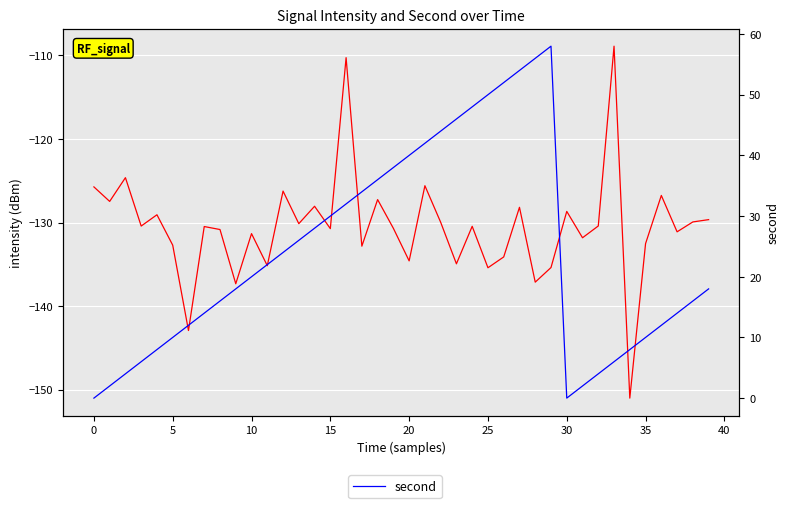

What value does the intensity(dBm) series have at 34?

-151.0